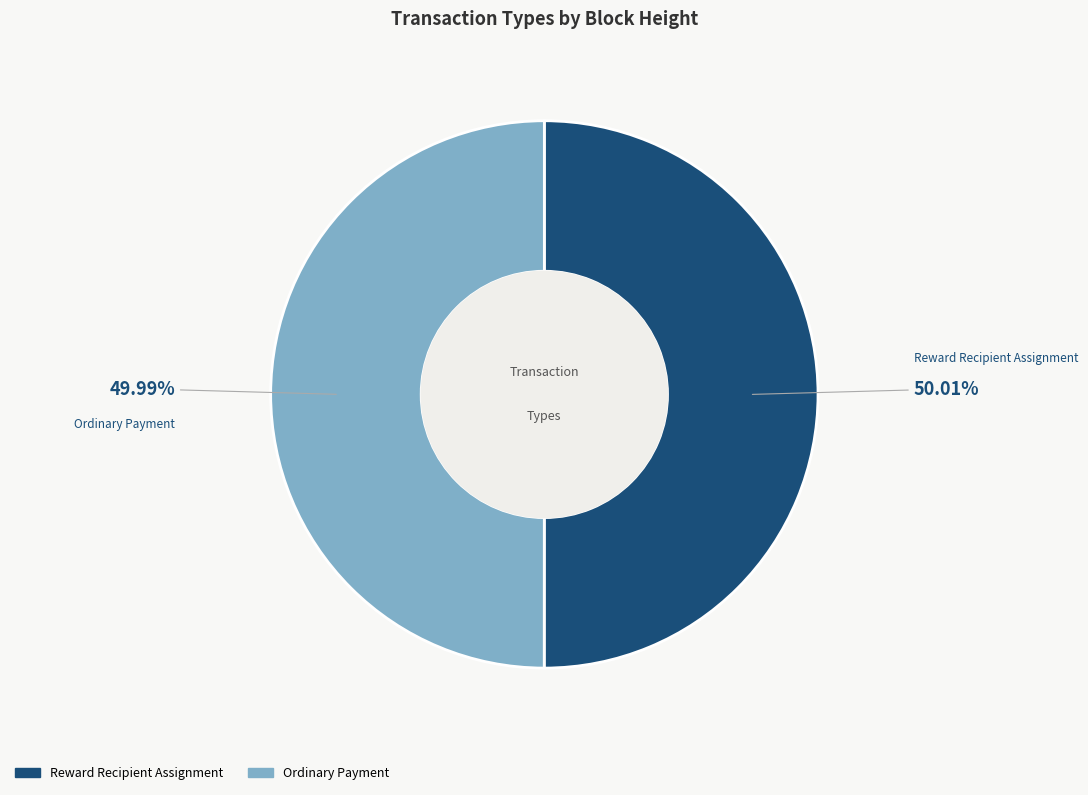

Is there any slice that represents more than half of the pie?

Yes